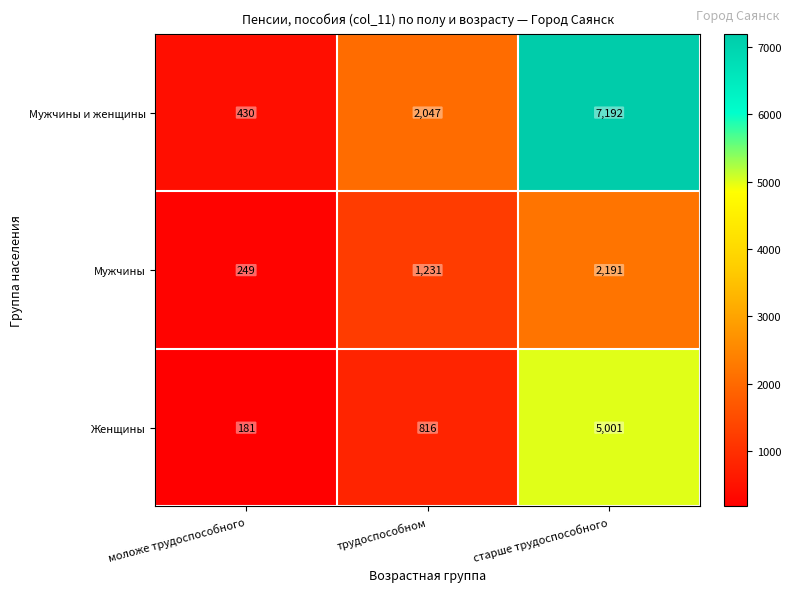

How many data points does each series have?

3